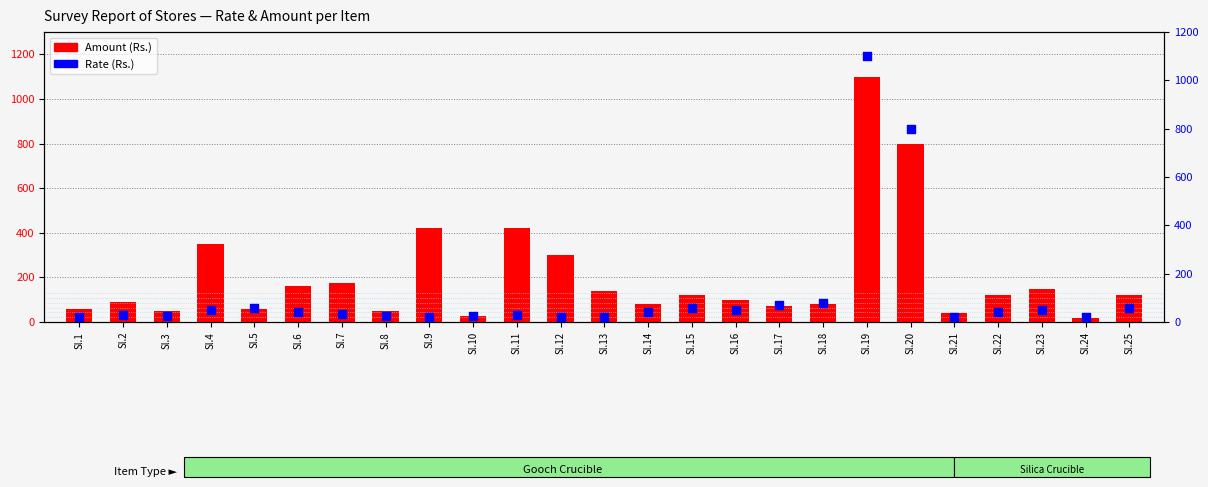

Which series contains the lowest Y value?

Amount (Rs.)